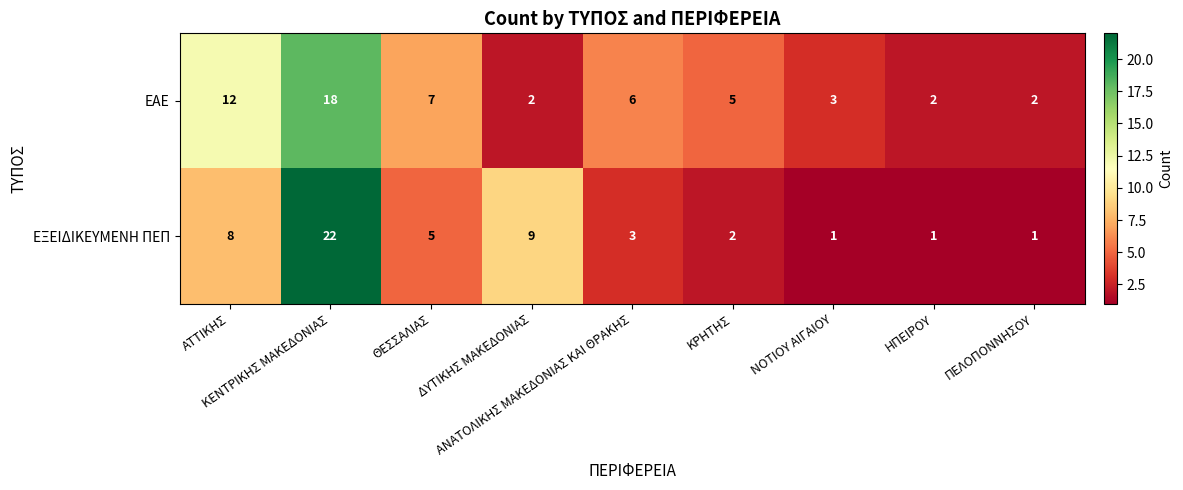

List the series in order of their peak value, highest first.

ΕΞΕΙΔΙΚΕΥΜΕΝΗ ΠΕΠ, ΕΑΕ